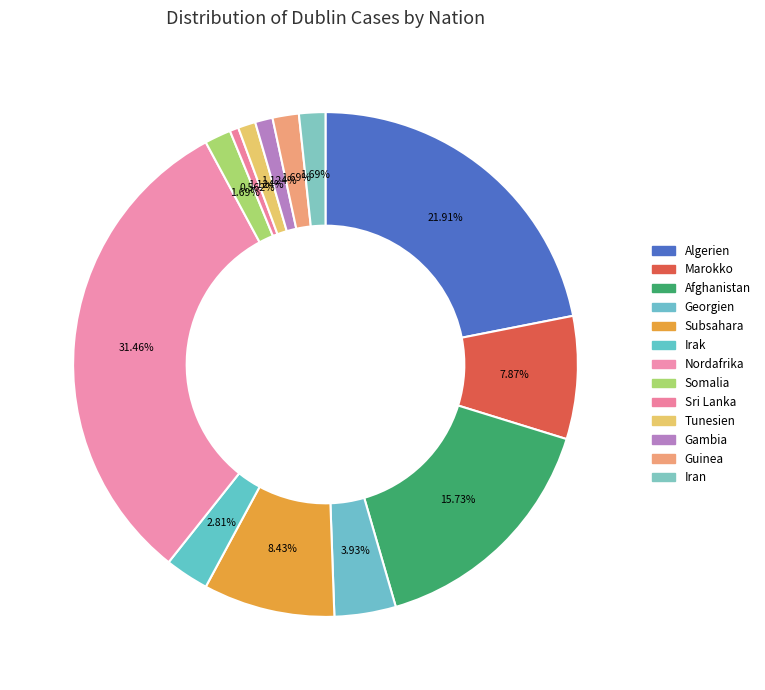

Is it true that Subsahara is 8% of the pie?

True